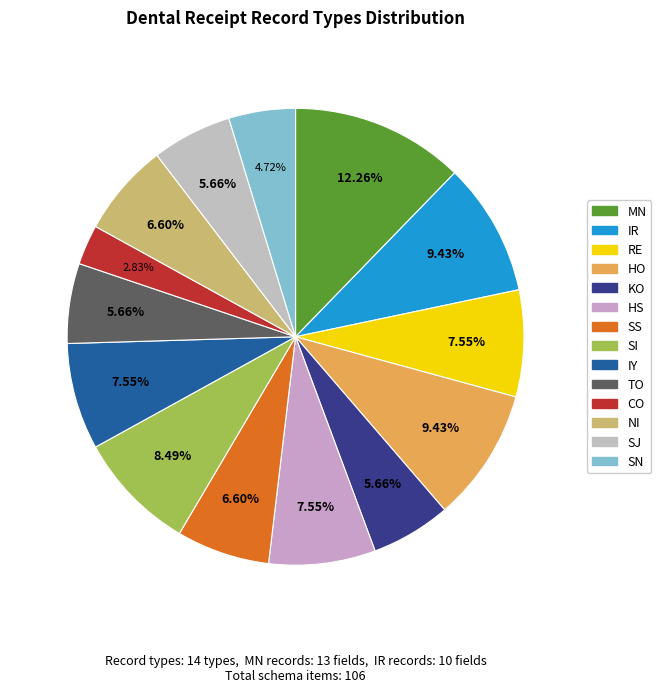

Is it true that TO is 6% of the pie?

True